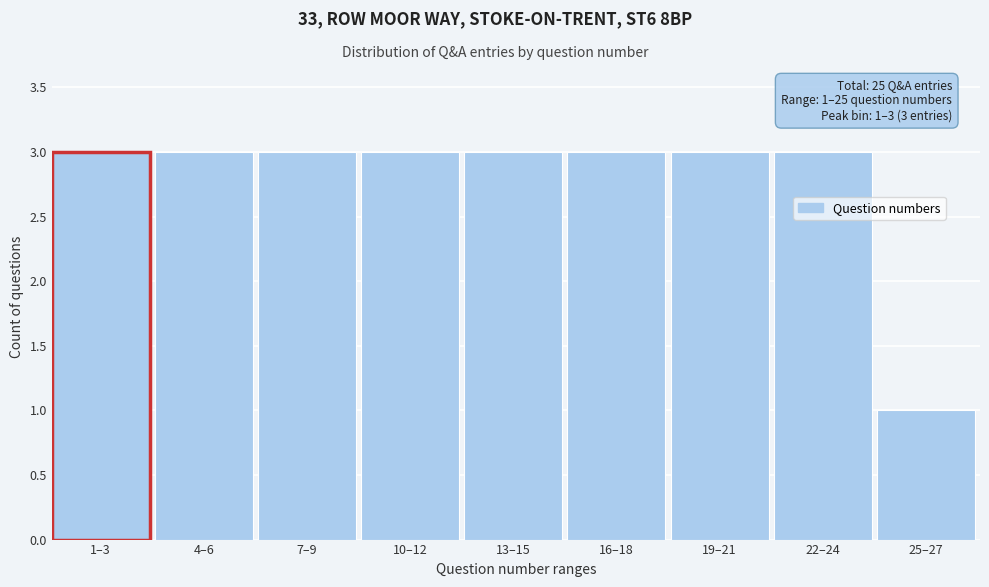

Reading left to right, list all the values displayed in this chart.

3	3	3	3	3	3	3	3	1